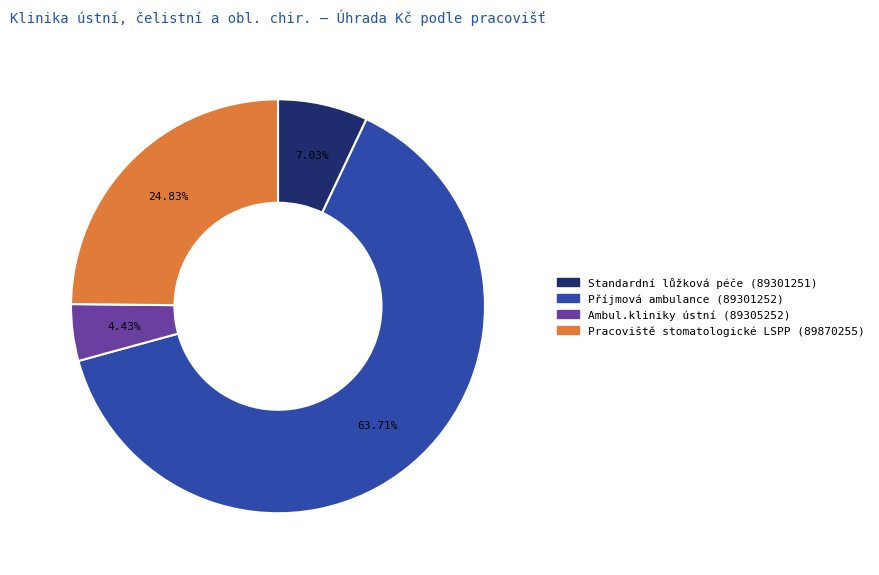

Is there a majority slice in this chart?

Yes